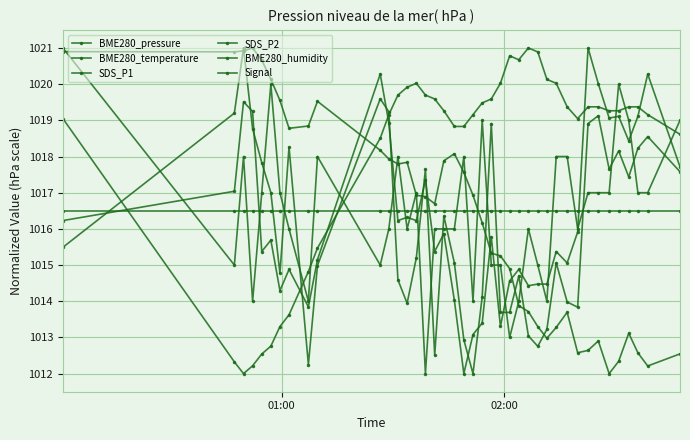

Does the chart have visible grid lines?

Yes